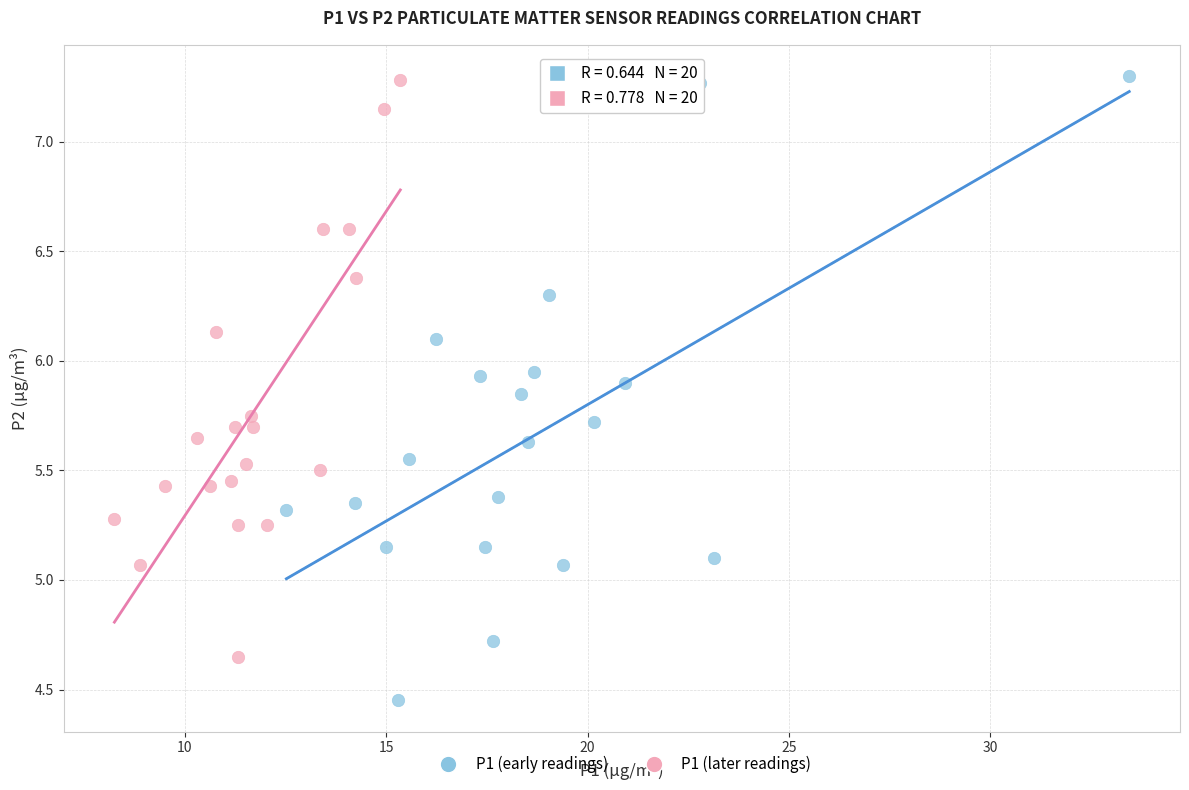

Which series has the widest spread of Y values?

P1 (early readings)